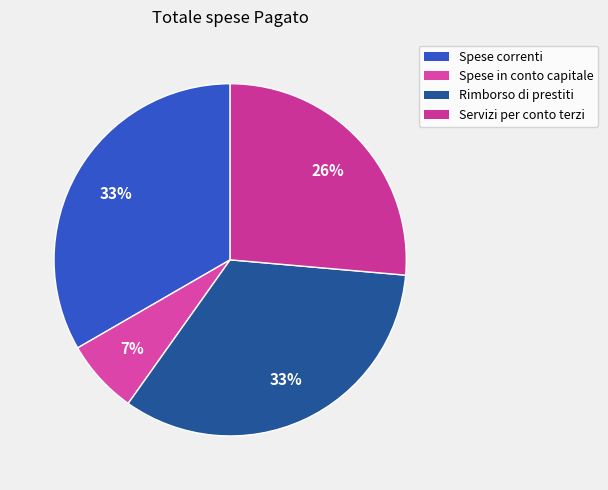

To the nearest percent, what portion does Spese correnti represent?

33%